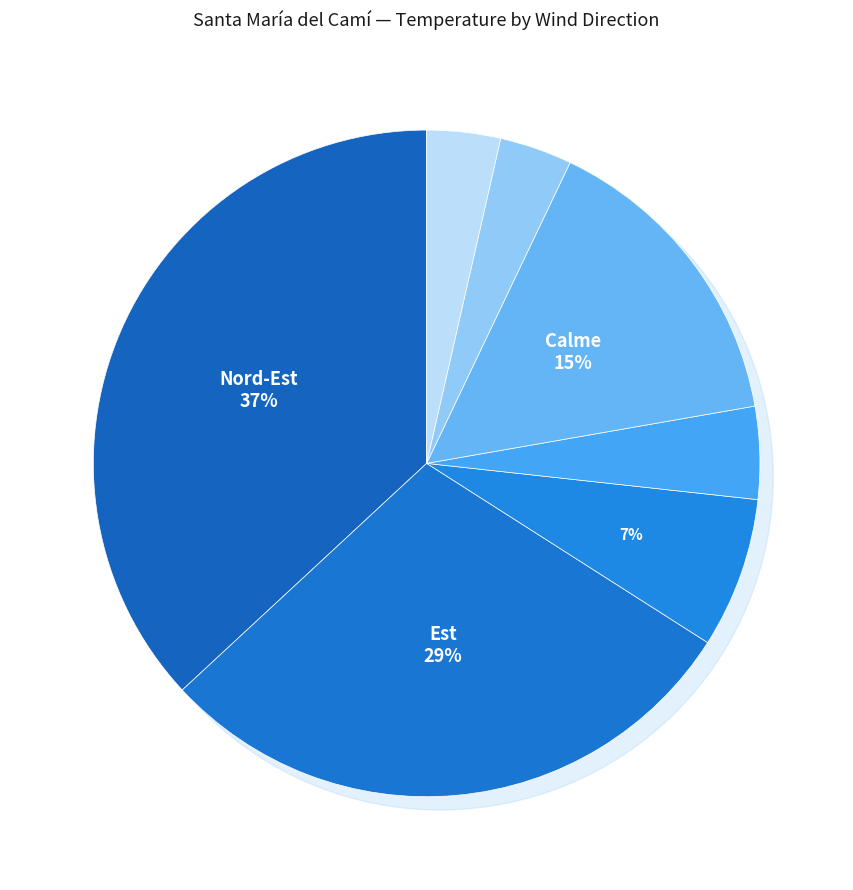

To the nearest percent, what is the difference between the largest and smallest slice percentages?

33%